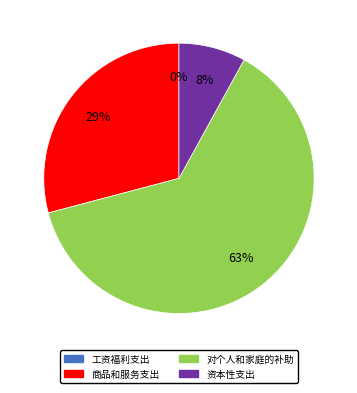

Count the number of slices in the pie.

4